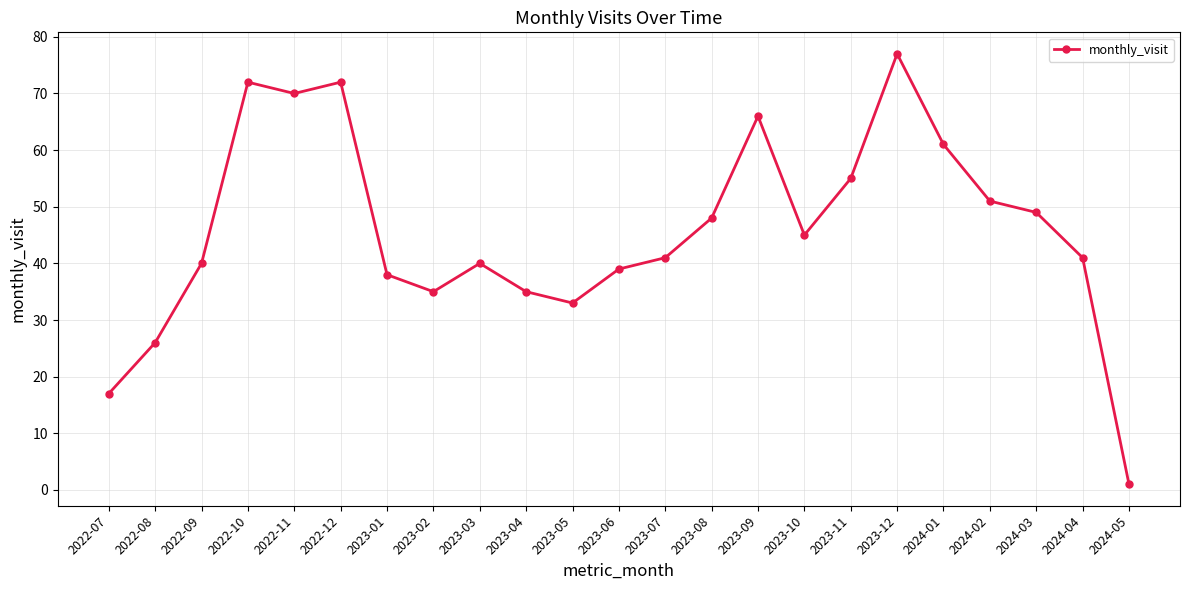

The chart shows a value of 13 at 2023-01. True or false?

False